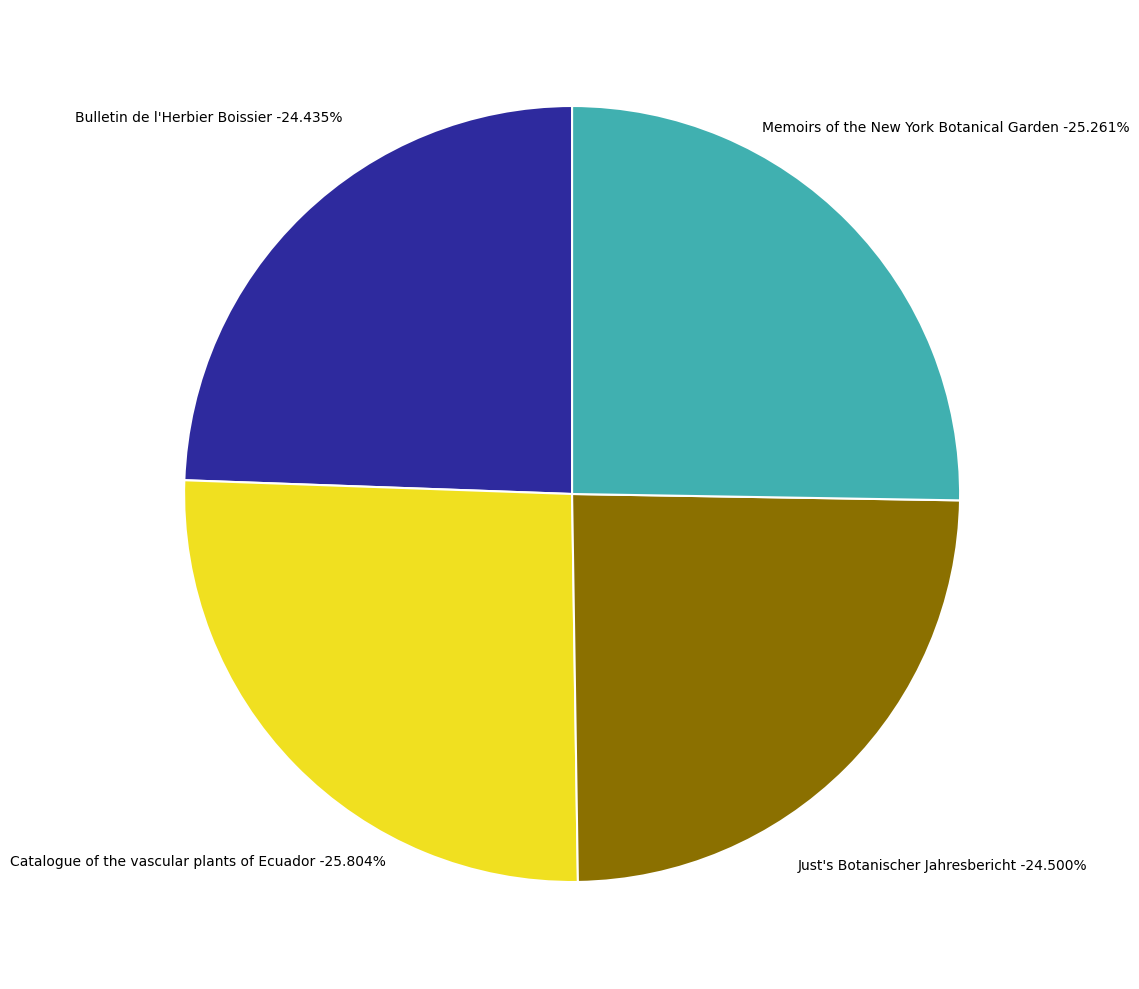

Does any single category account for the majority?

No